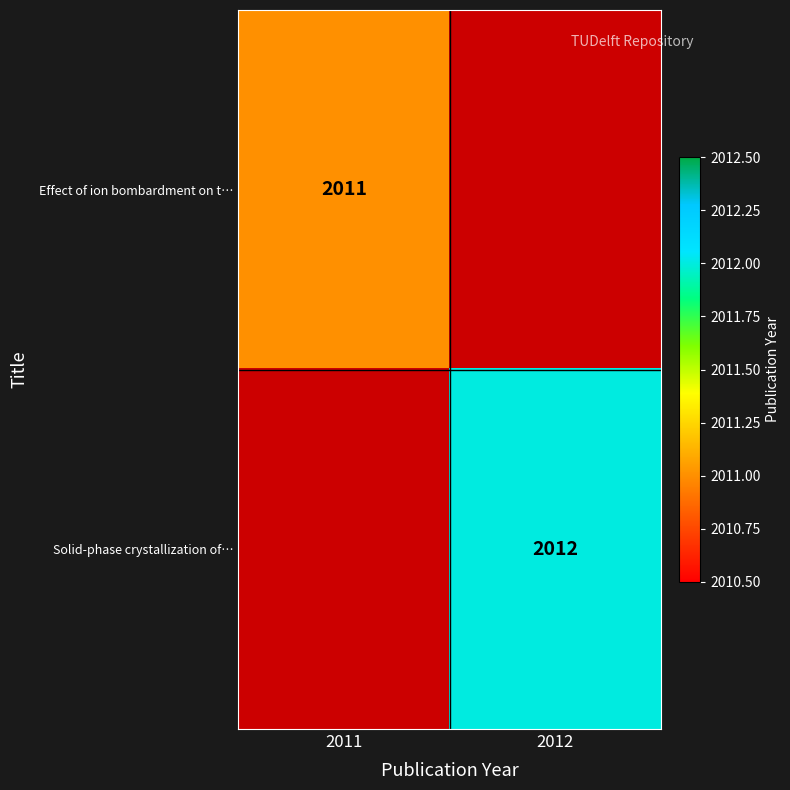

Is it true that Effect of ion bombardment on t… equals 441 at 2011?

False